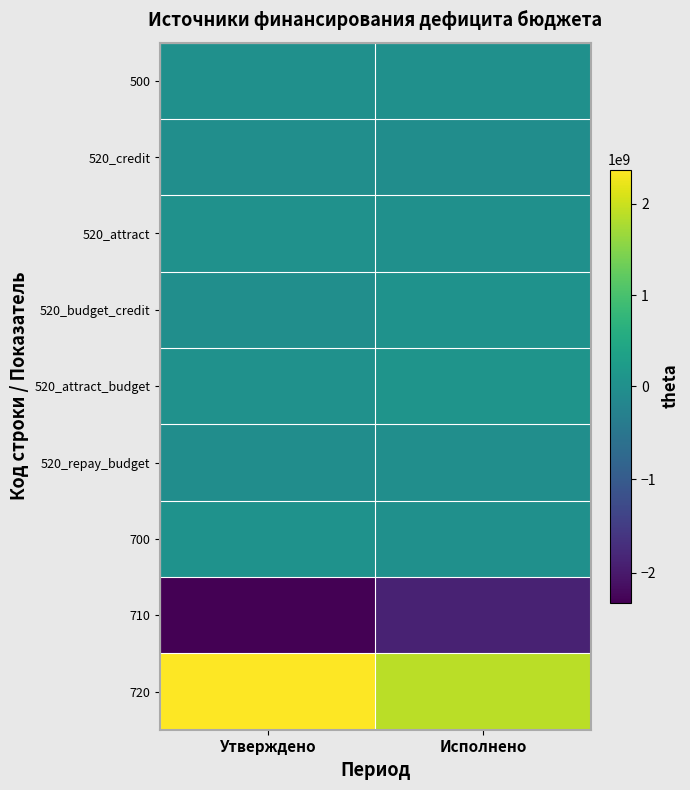

Between Утверждено and Исполнено, which series saw the biggest shift?

720